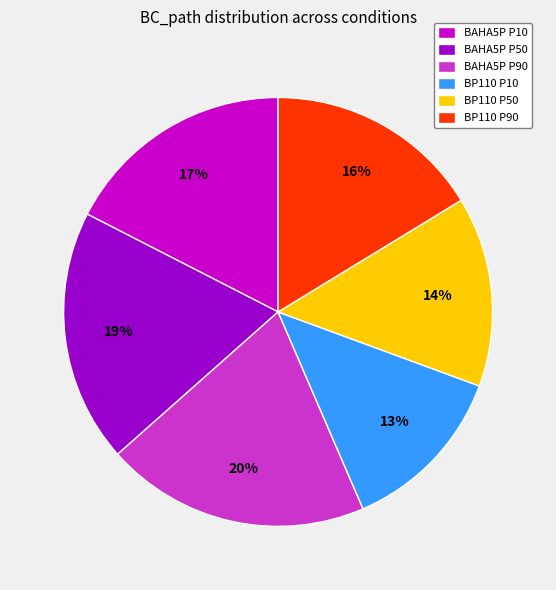

What percentage is the BP110 P50 slice, to the nearest percent?

14%